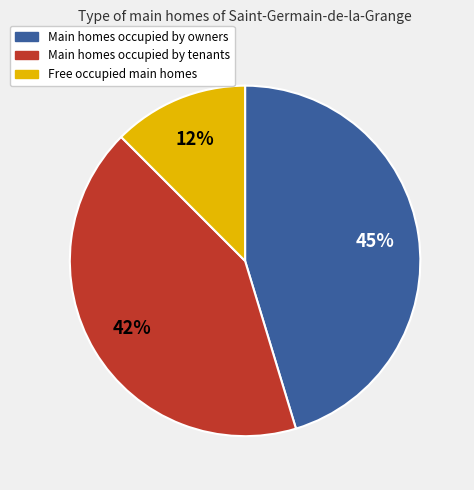

Combined, do Main homes occupied by tenants and Free occupied main homes account for over 50%?

Yes